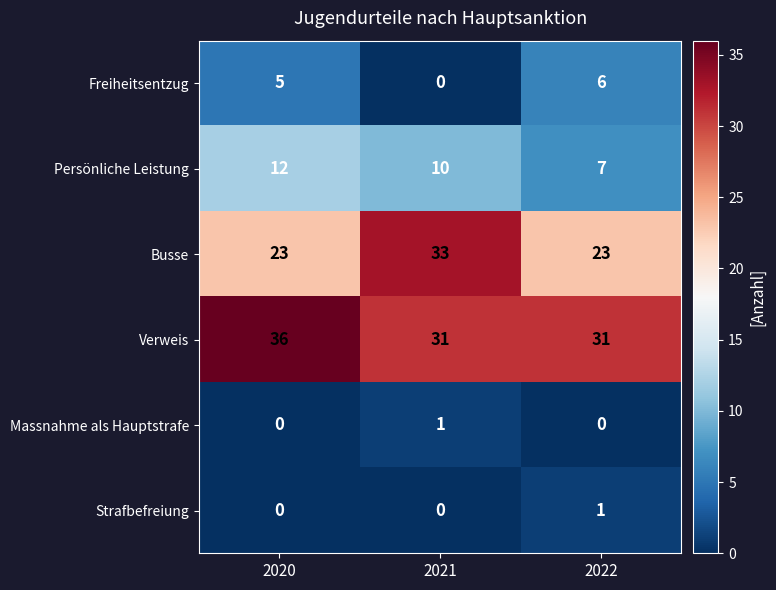

What is the difference between the highest and lowest values at 2020?

36